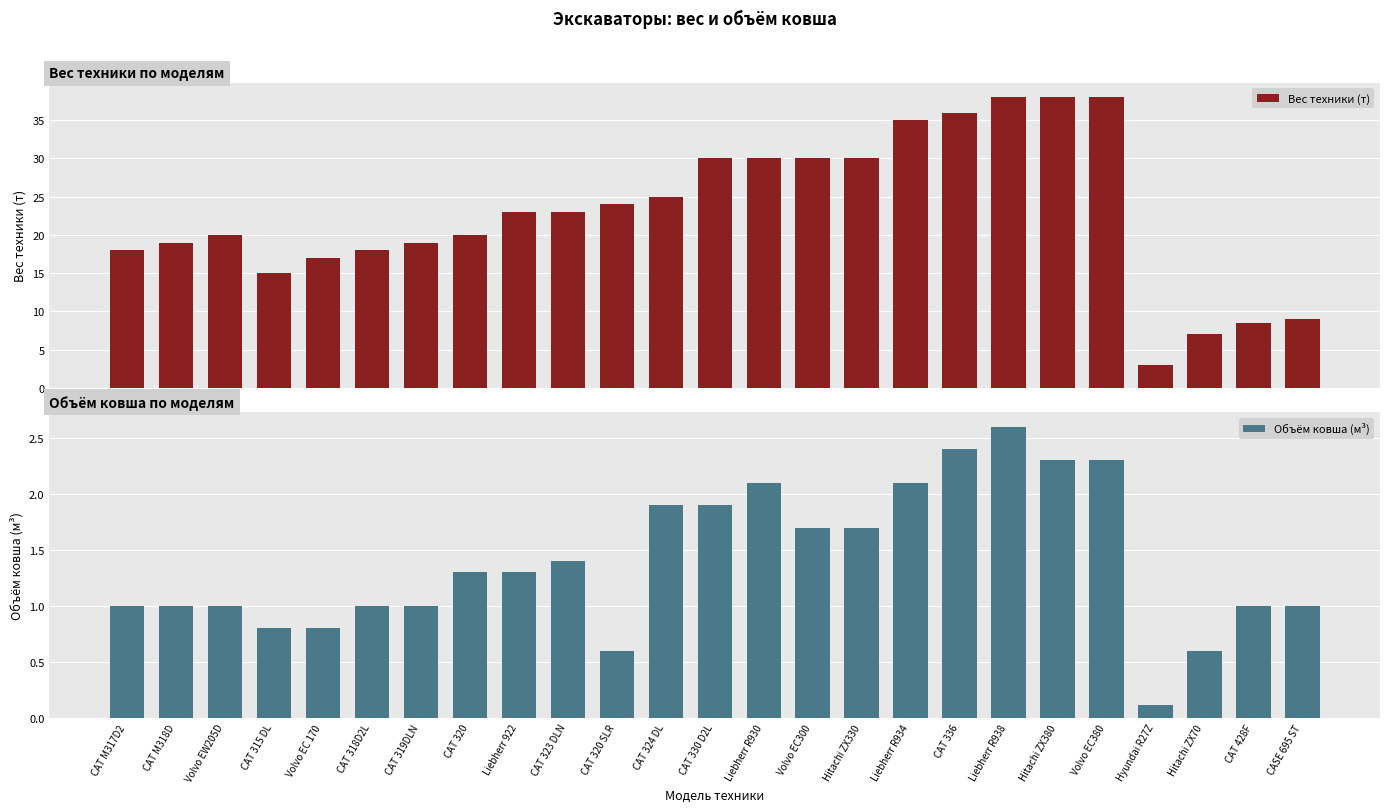

What is the spread (max minus min) of values at CAT 324 DL?

23.1